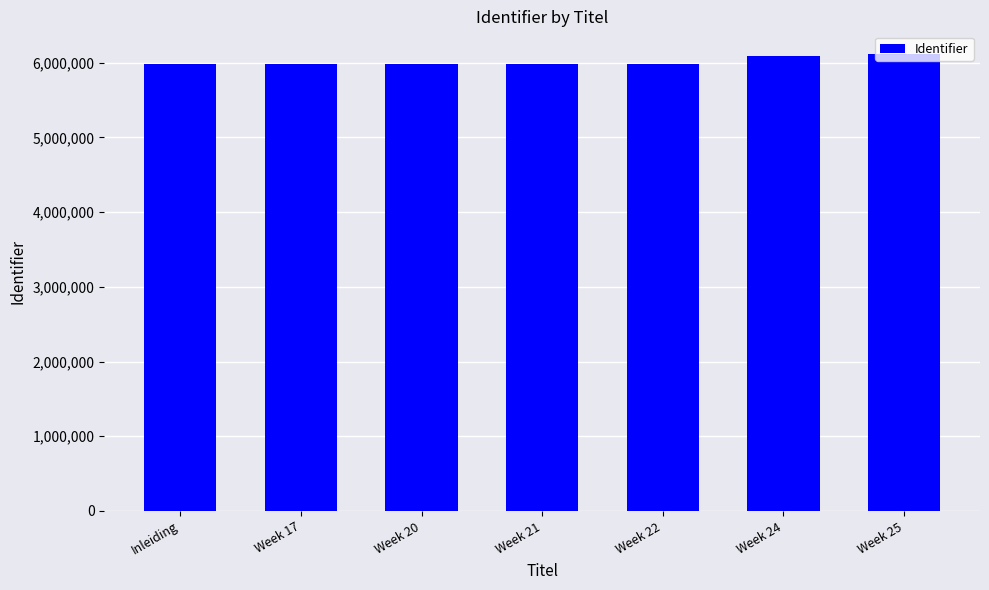

Approximately how many times larger is the value at Week 22 compared to Week 21?

1.0